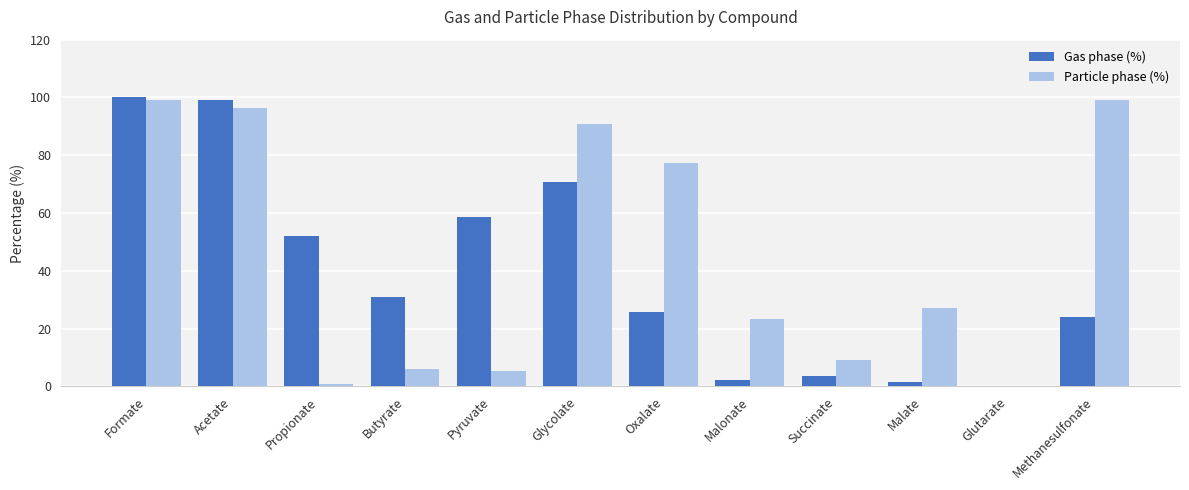

True or false: Particle phase (%) has a value of 6.1 at Butyrate.

True